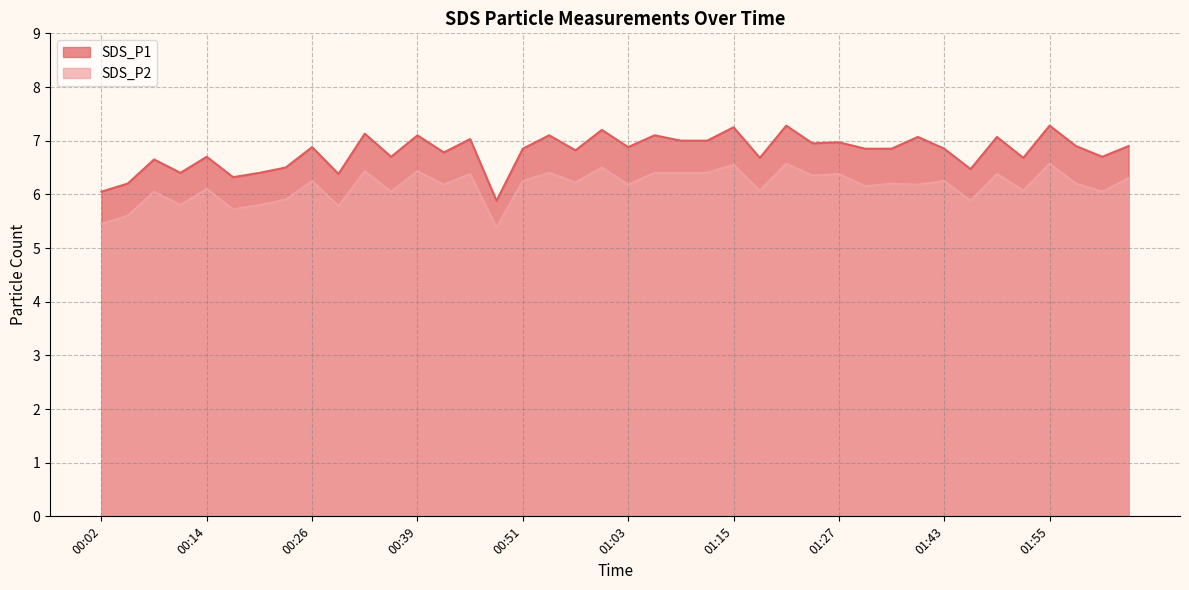

What is the maximum value shown in the chart?

7.3